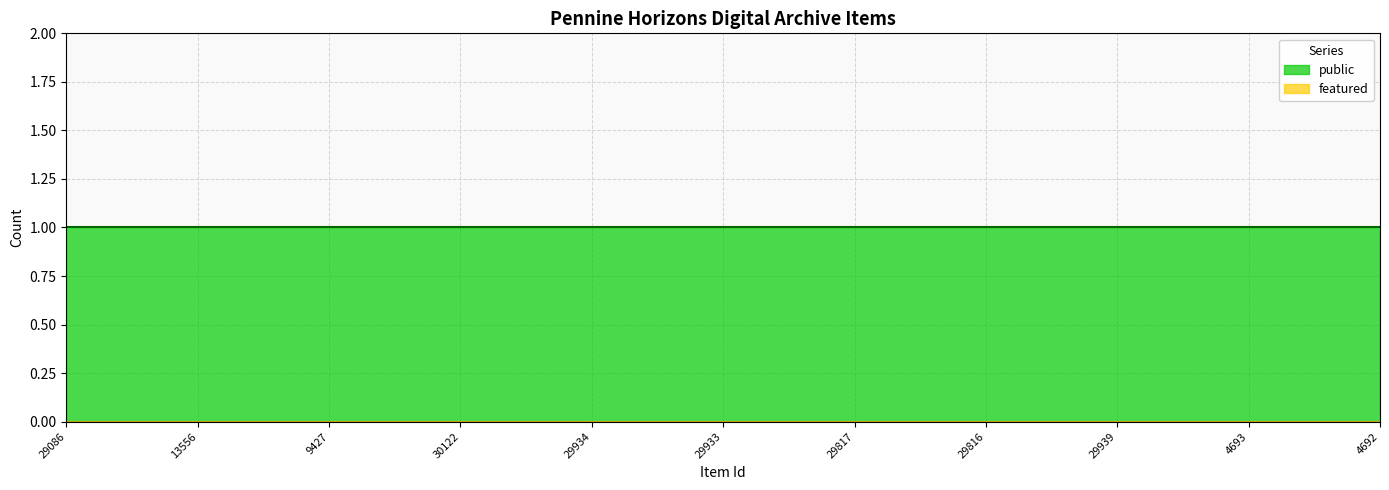

Reading right to left, extract all data points from this chart.

public: 1	1	1	1	1	1	1	1	1	1	1
featured: 0	0	0	0	0	0	0	0	0	0	0